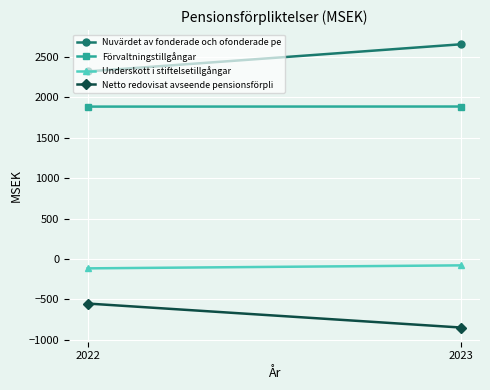

What is the sum of all Förvaltningstillgångar values?

3769